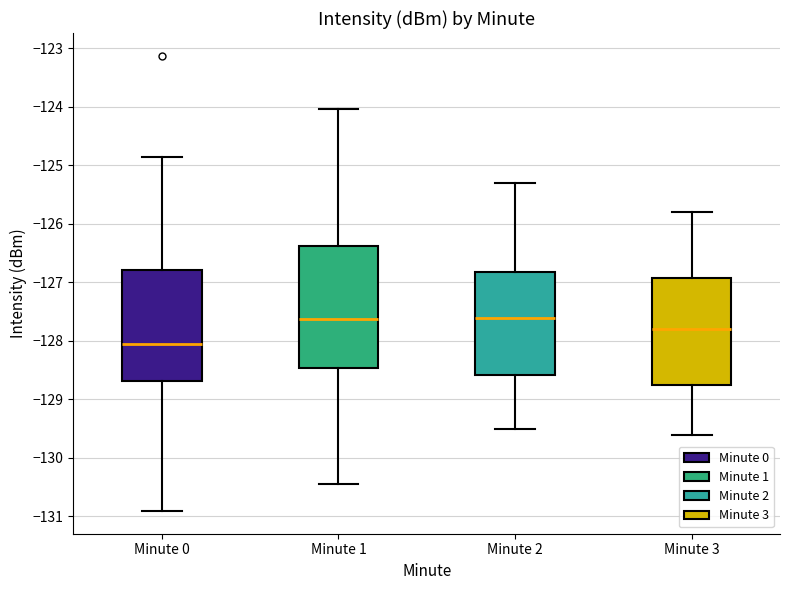

Comparing the boxes themselves (not the whiskers), which one is the tallest?

Minute 1